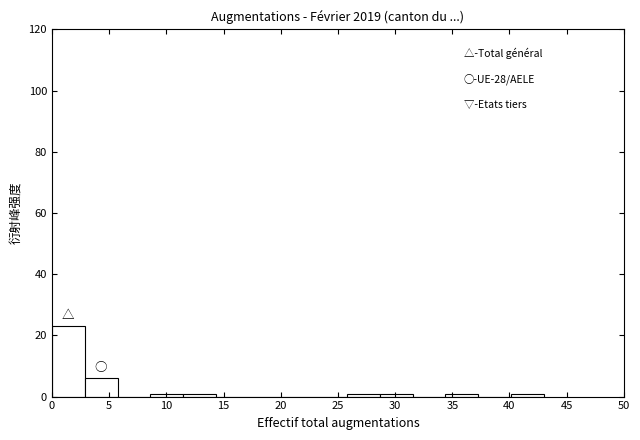

Over which range of the x-axis is the bar tallest?

0.0 to 3.0